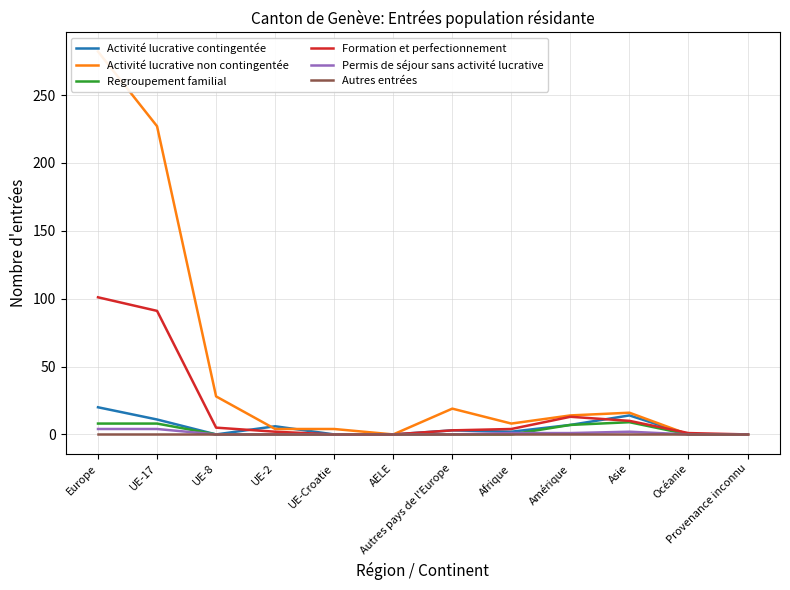

Is this an area chart (filled region under the line)?

No